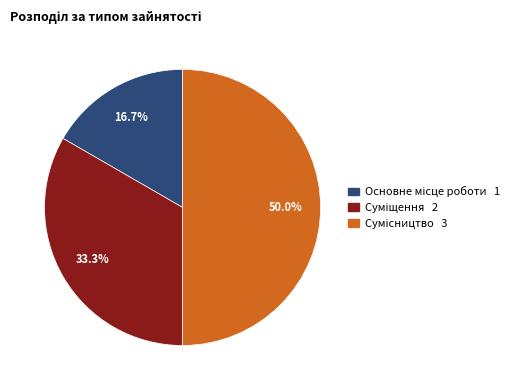

Is it true that Сумісництво is 50% of the pie?

True